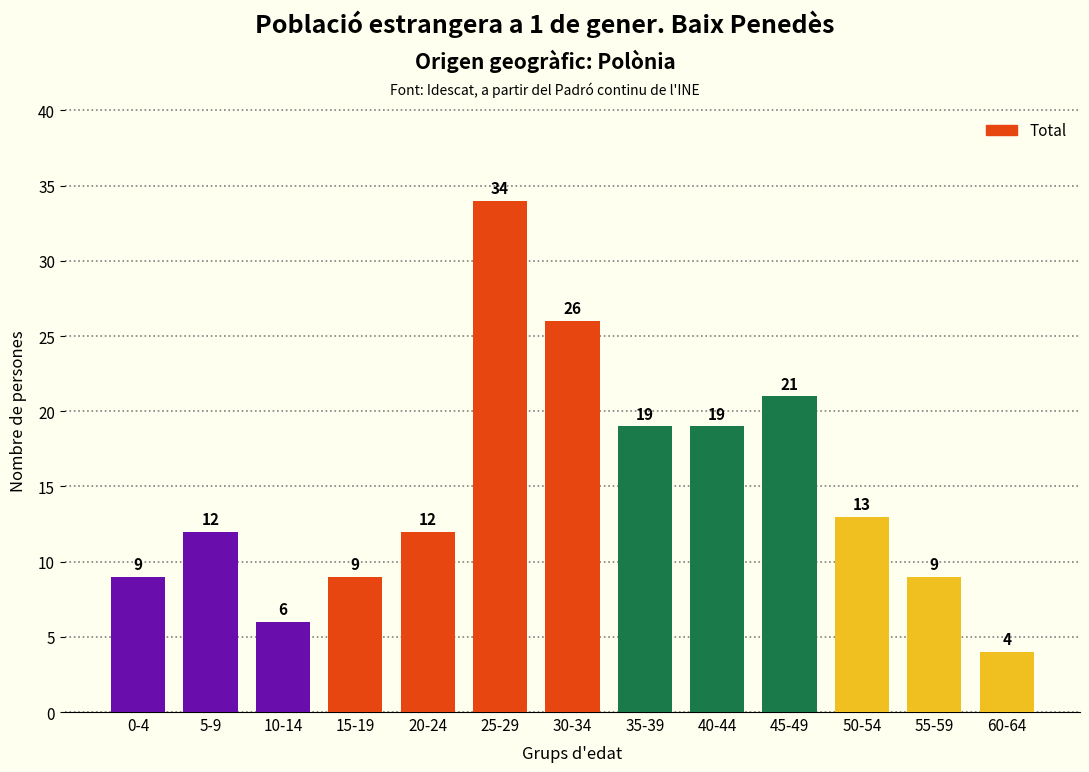

Is it true that the value at 25-29 is 34?

True